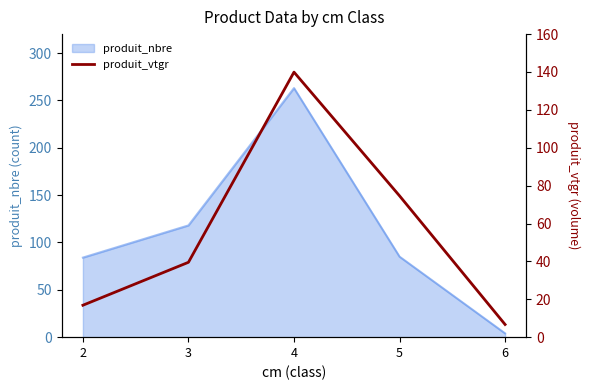

Is it true that the value at 6 is 3.4?

False